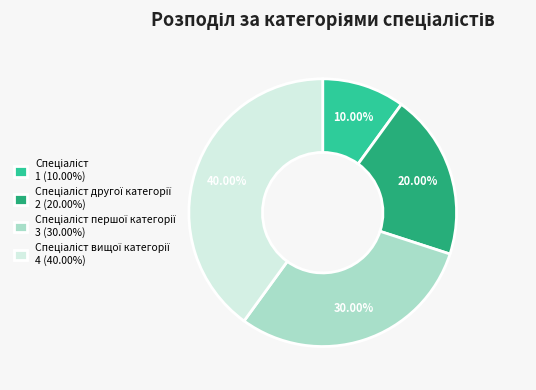

Does any single category account for the majority?

No